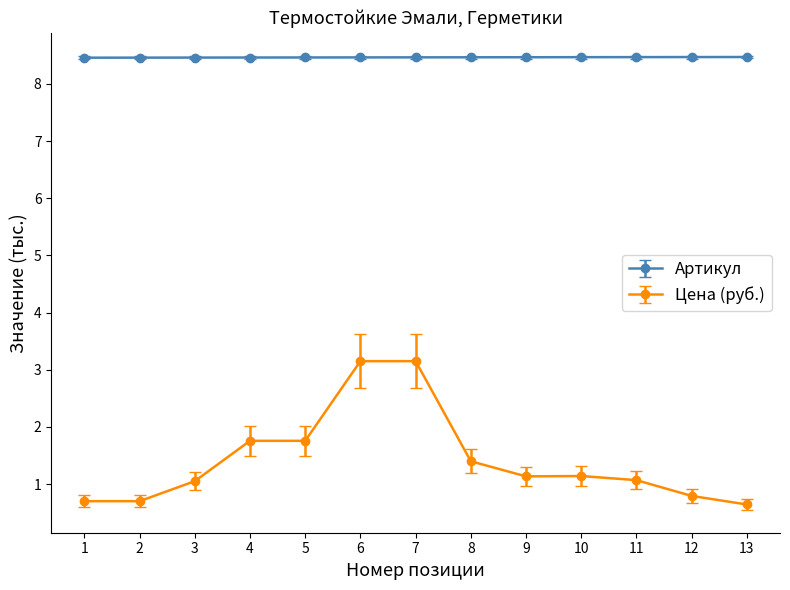

True or false: Цена (руб.) and Артикул cross at least once.

False